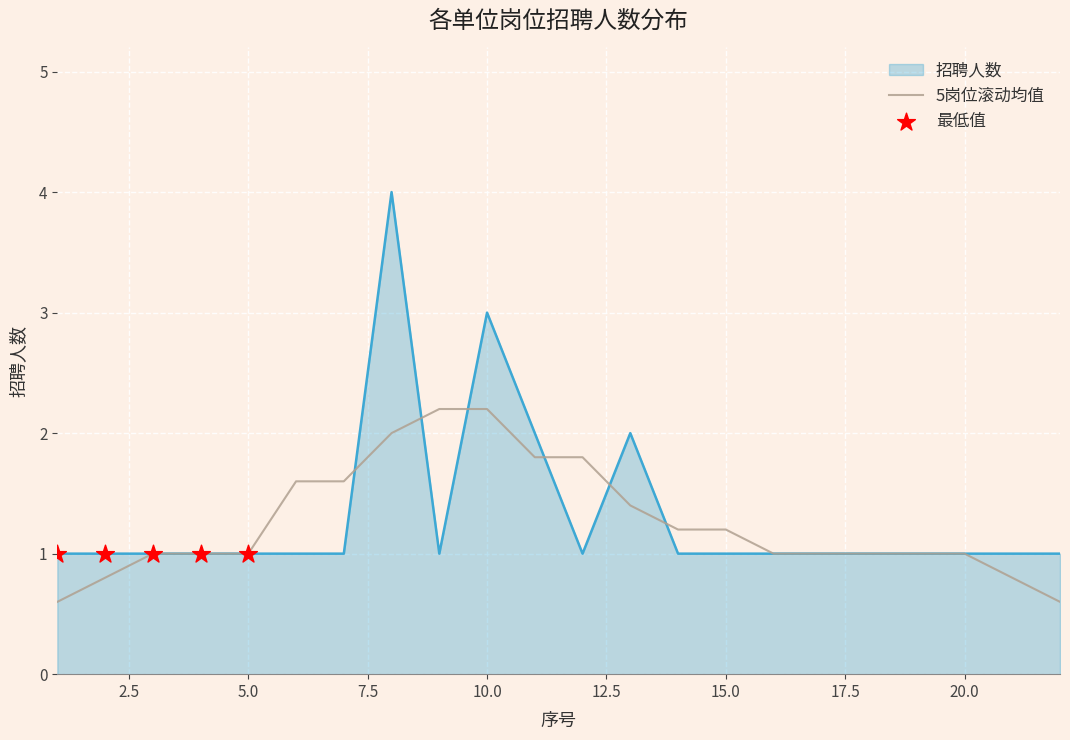

Which series has the largest range (max minus min)?

招聘人数